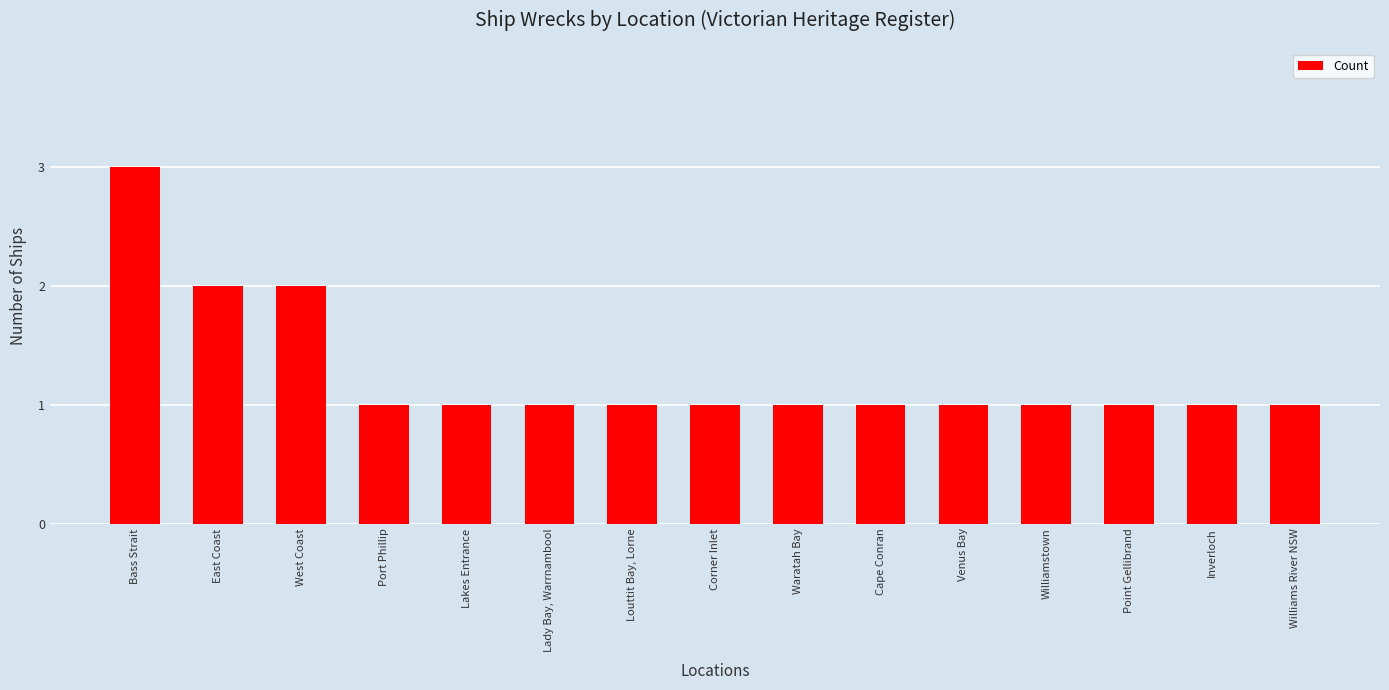

The chart shows a value of 2 at Waratah Bay. True or false?

False